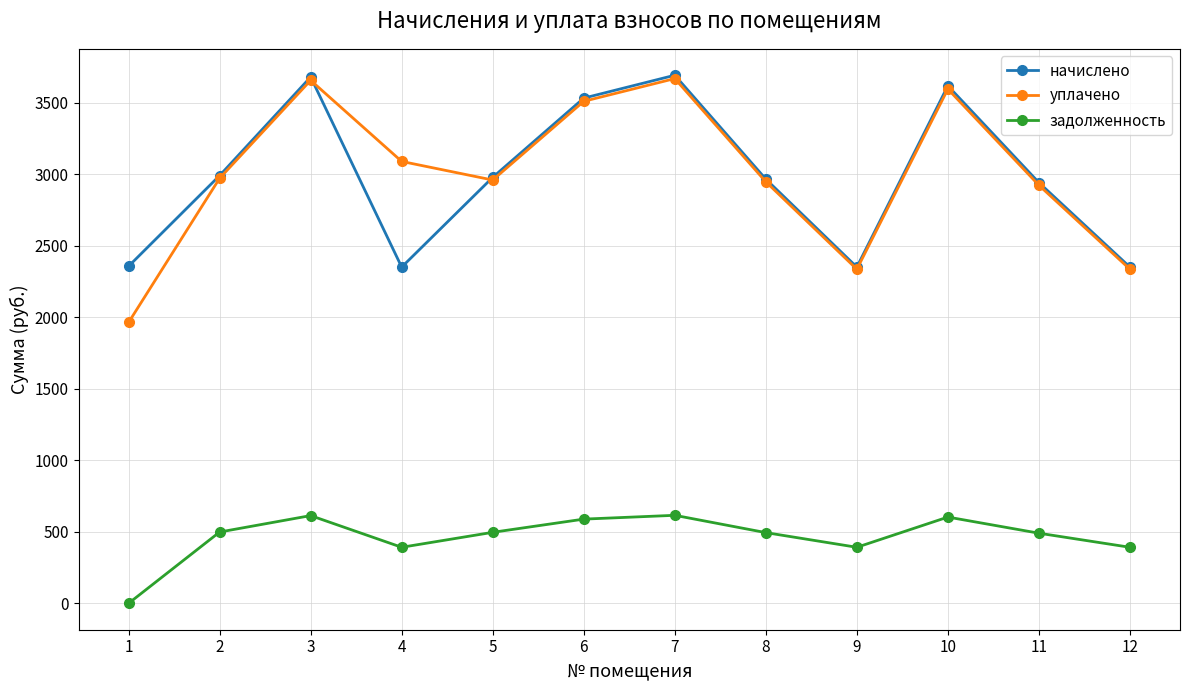

Does the chart display data point markers on the line(s)?

Yes